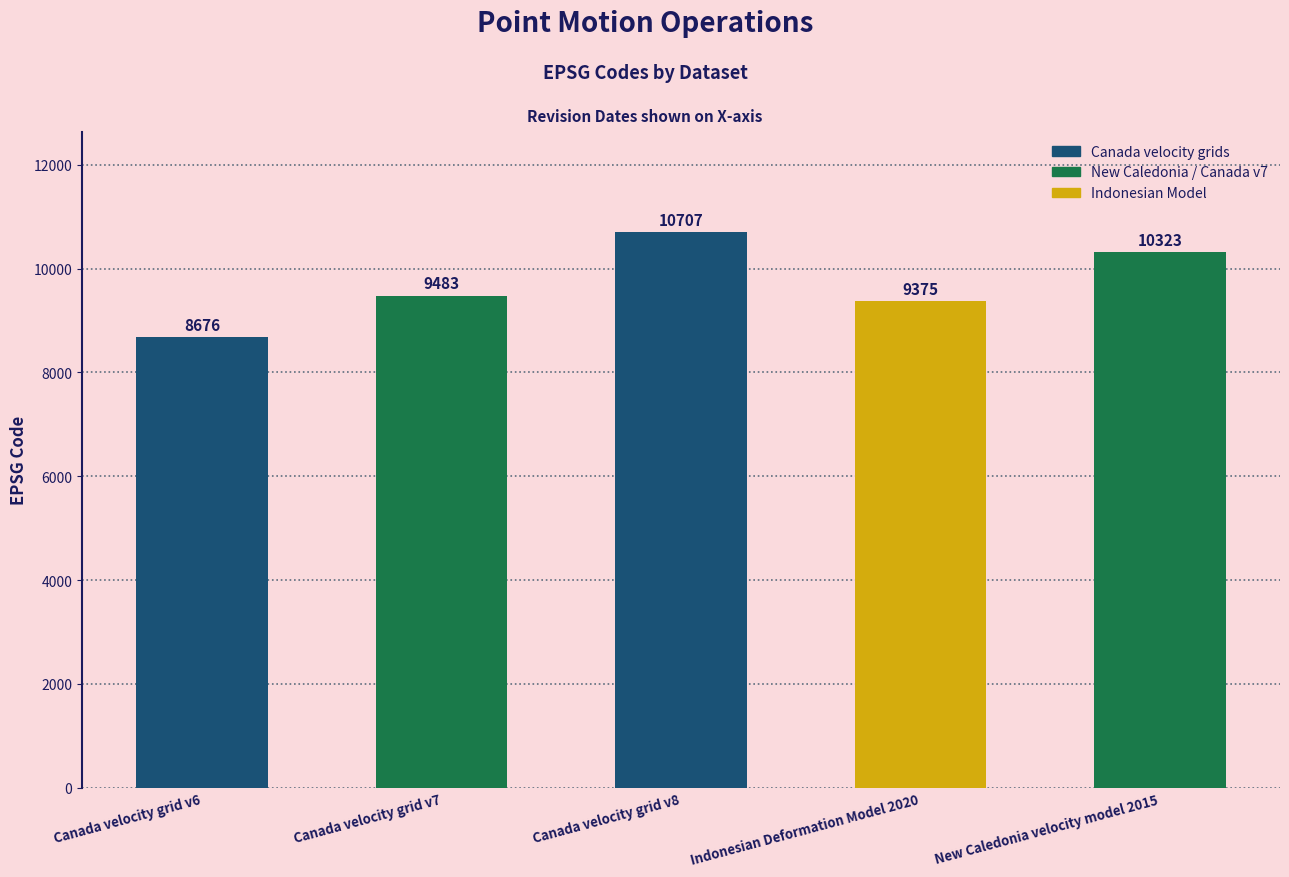

What is the label of the 4th bar from the left?

Indonesian Deformation Model 2020